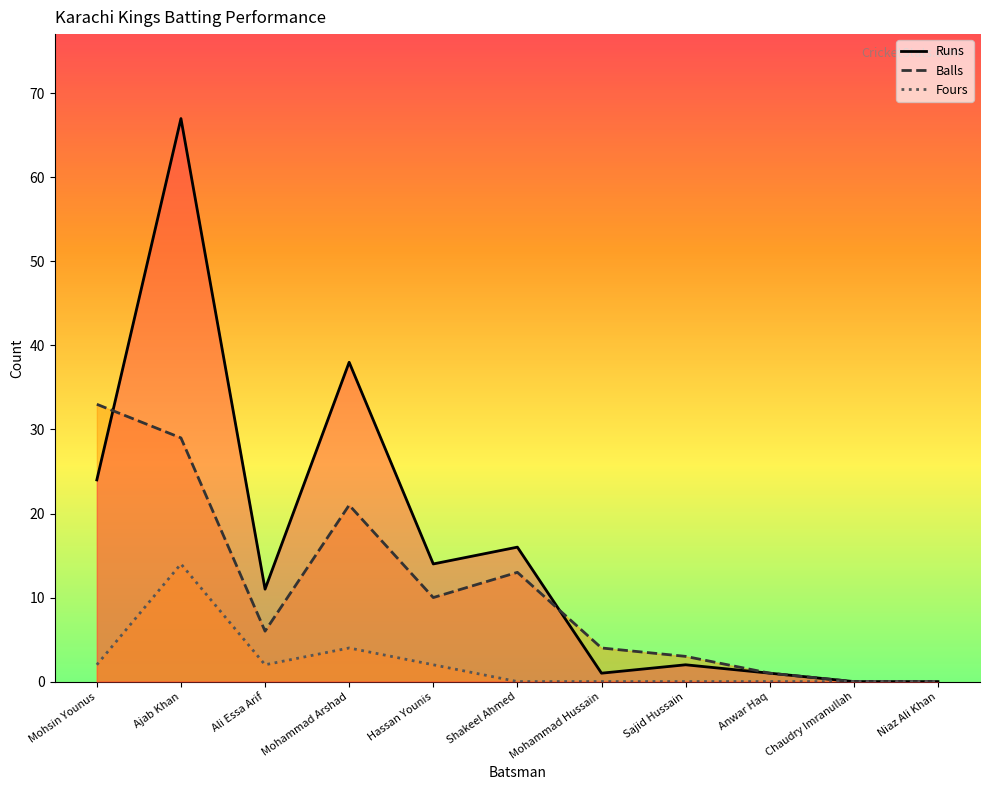

What are all the series names shown in the legend?

Runs, Balls, Fours